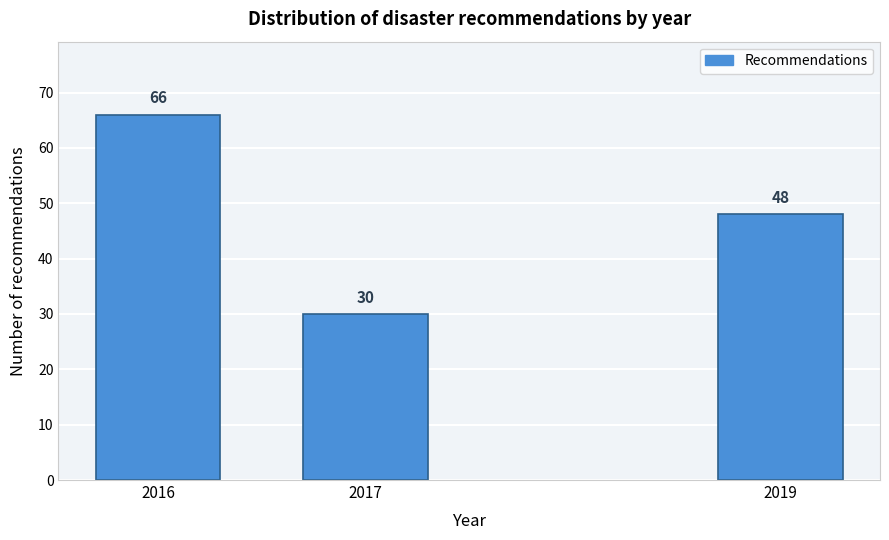

Reading left to right, list all the values displayed in this chart.

2016=66	2017=30	2019=48